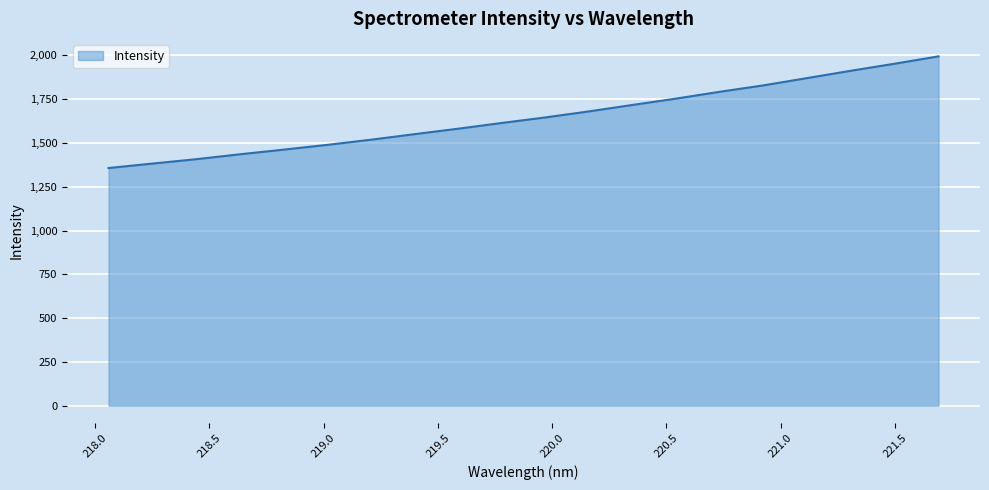

What is the smallest value displayed?

1357.2